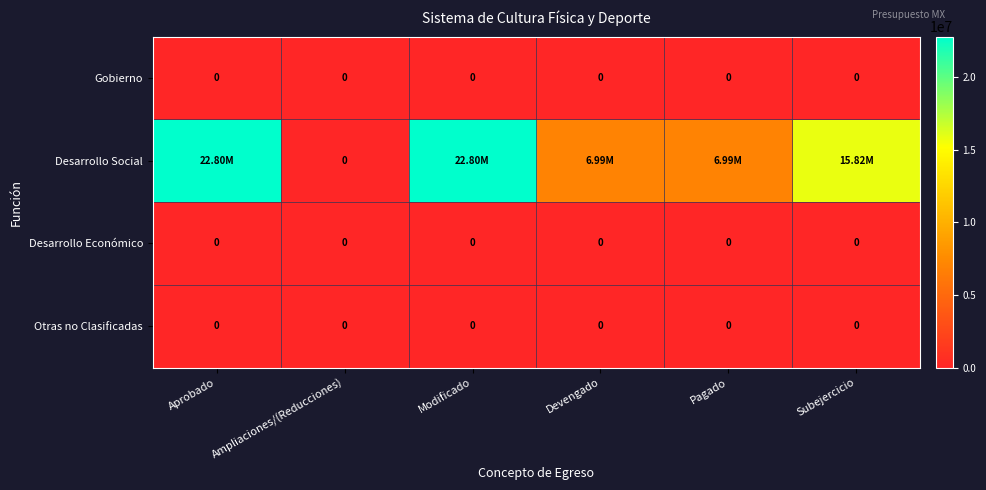

Which category has the lowest value in the Desarrollo Social series?

Ampliaciones/(Reducciones)